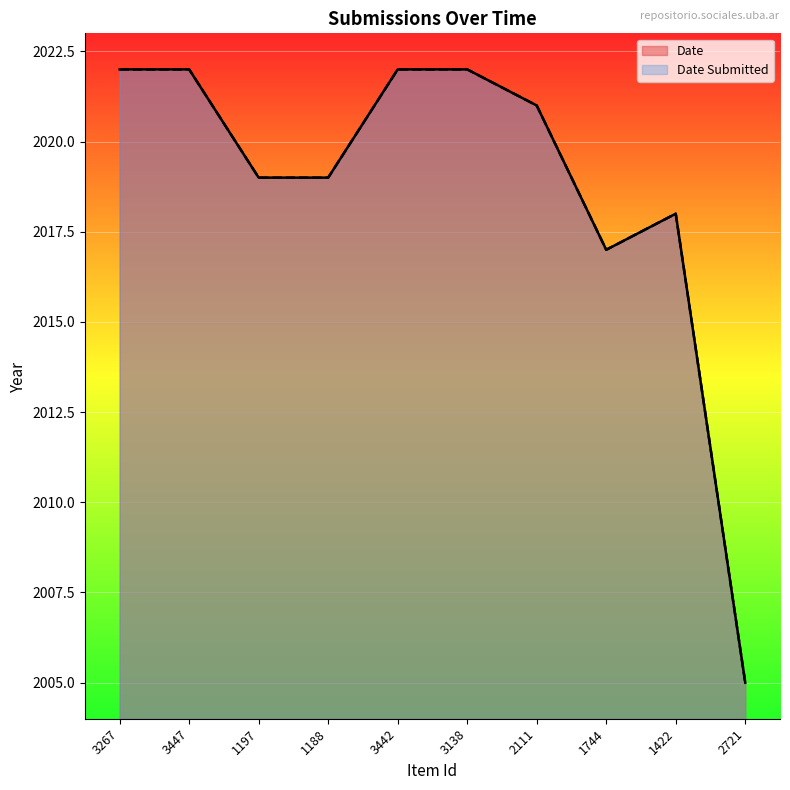

What is the difference between the Date values at 1188 and 1422?

1